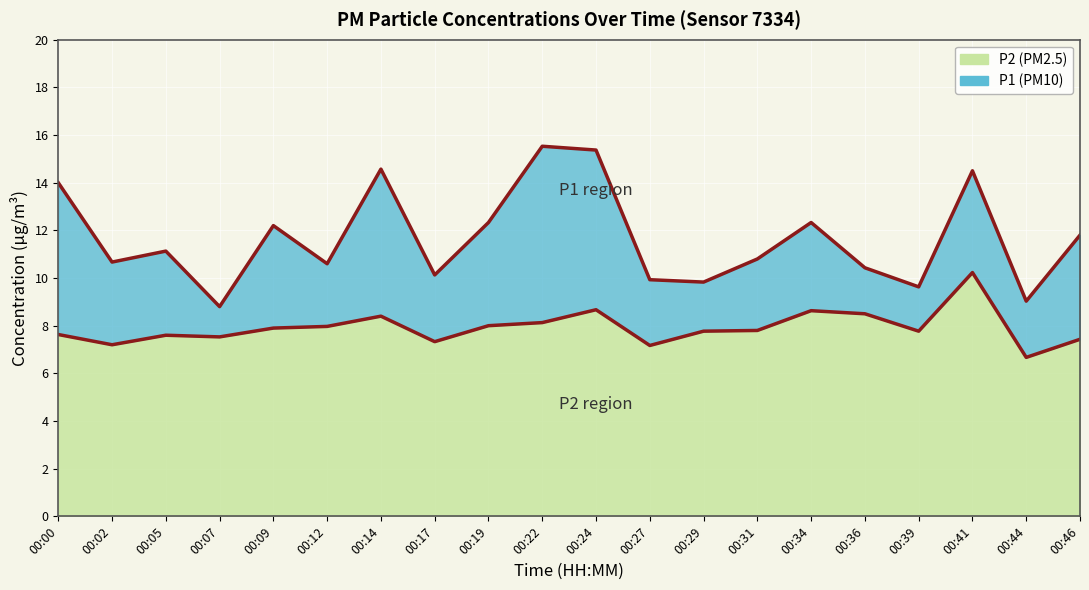

Which series changed the most between 00:02 and 00:05?

P1 boundary